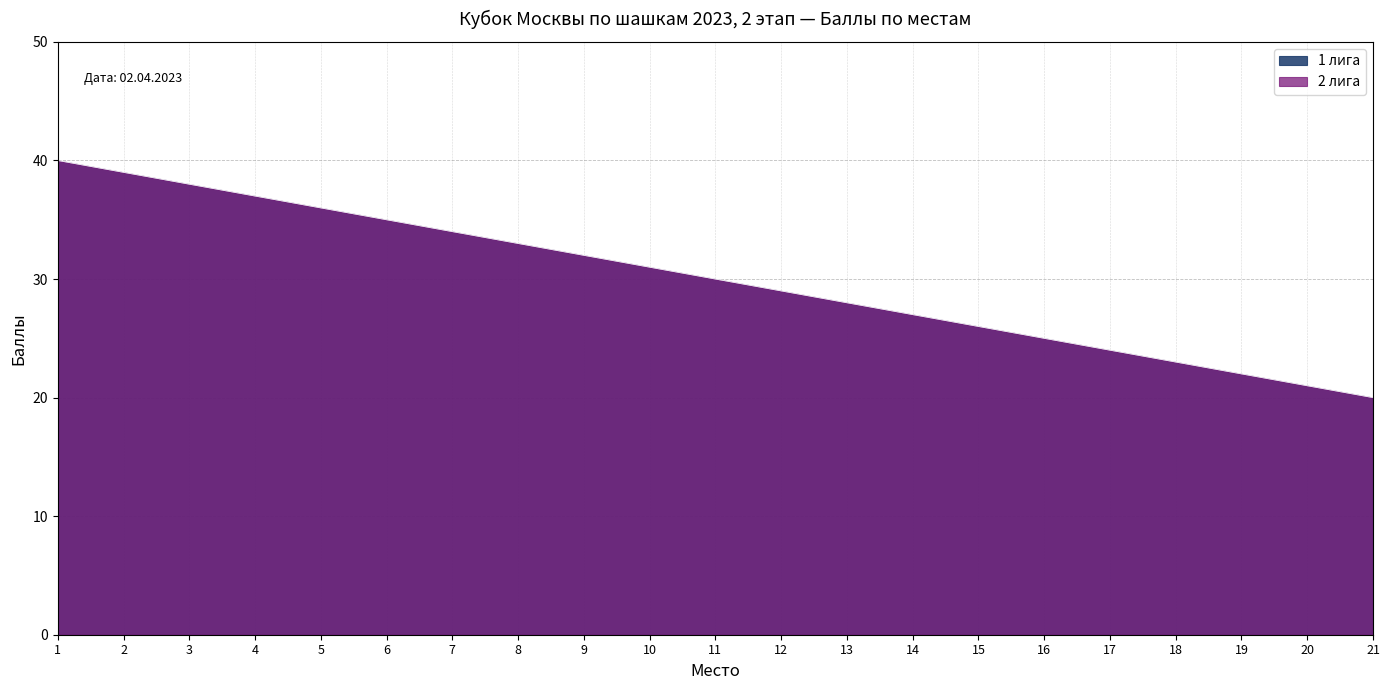

What is the difference between the 2 лига values at 9 and 21?

12